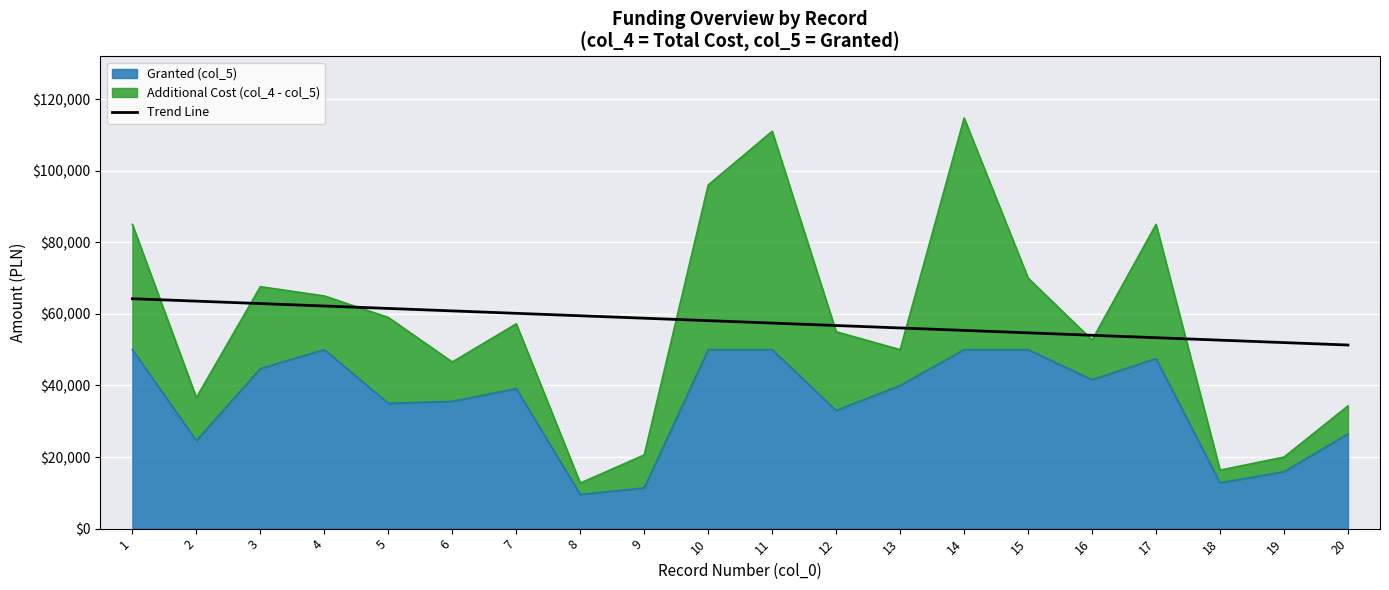

What is the sum of all values?

1155287.0